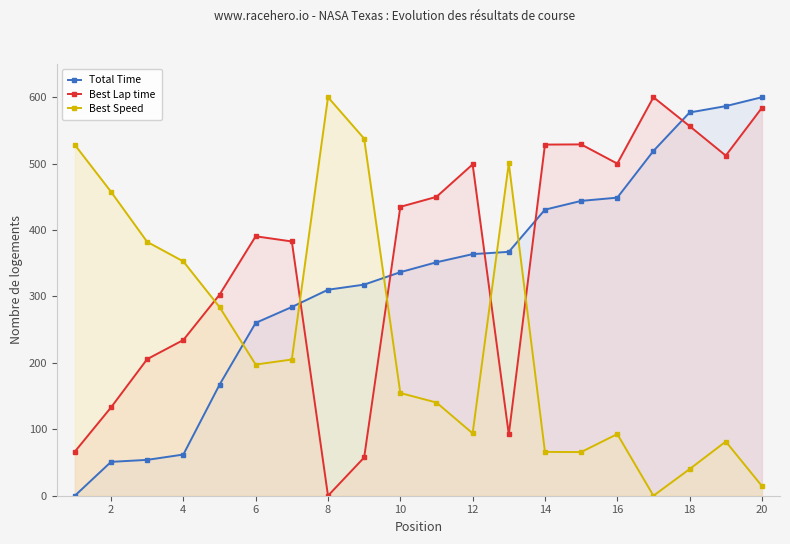

The value of Total Time at 8 is 310.2. True or false?

True